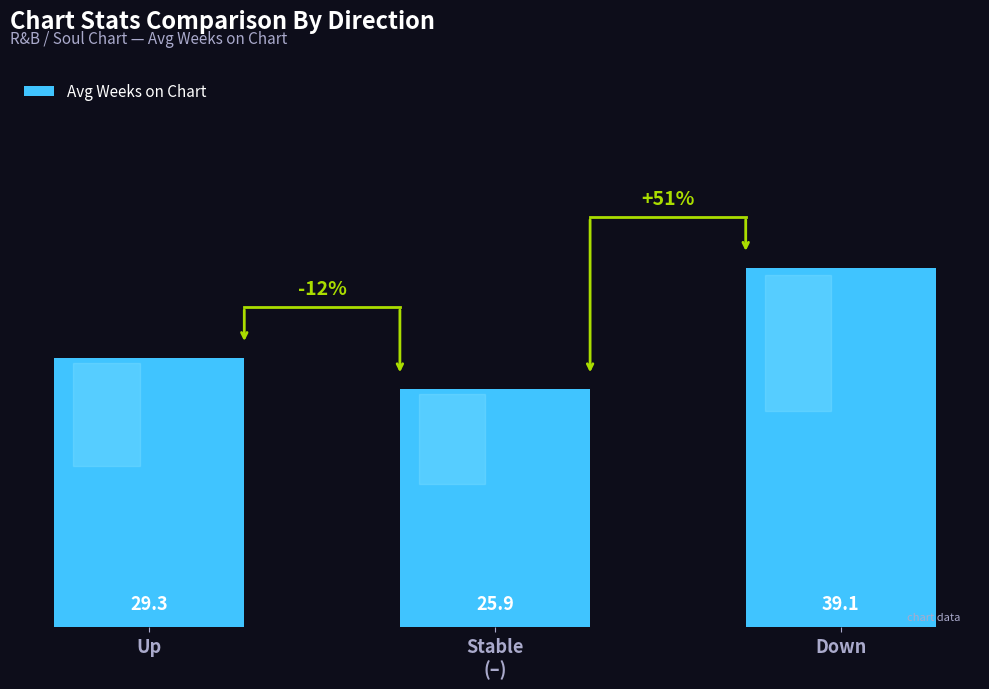

What position from the left is Down?

3